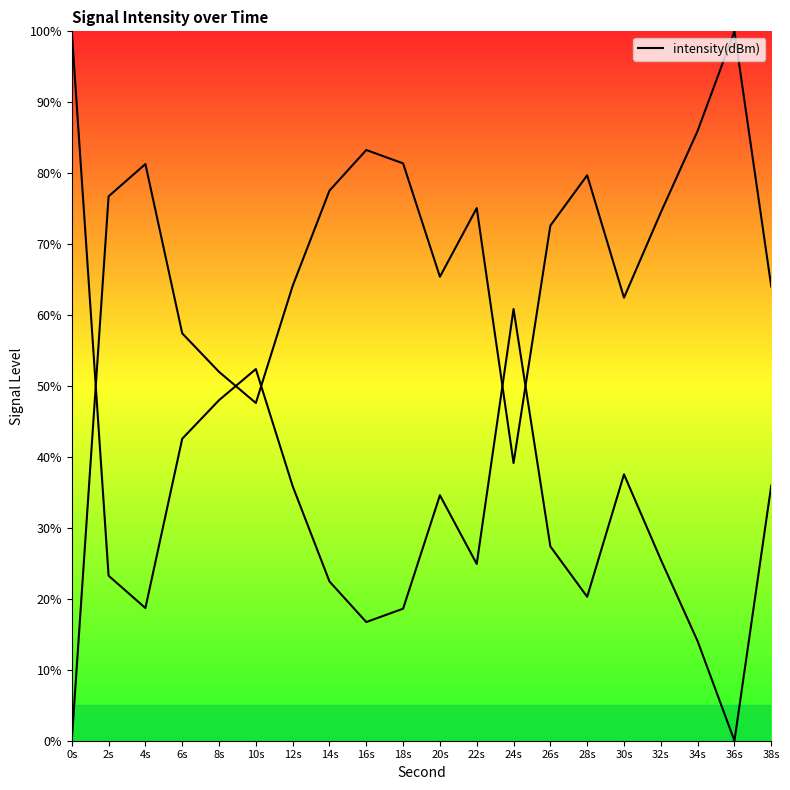

What is the label of the 7th point from the right?

26s